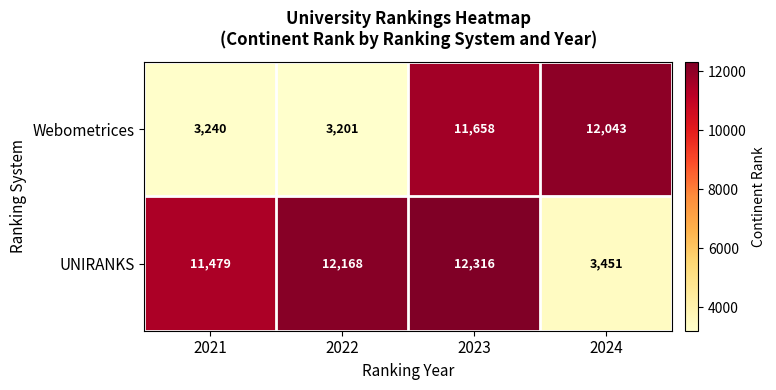

What is the difference between the second highest and minimum values in the Webometrices series?

8457